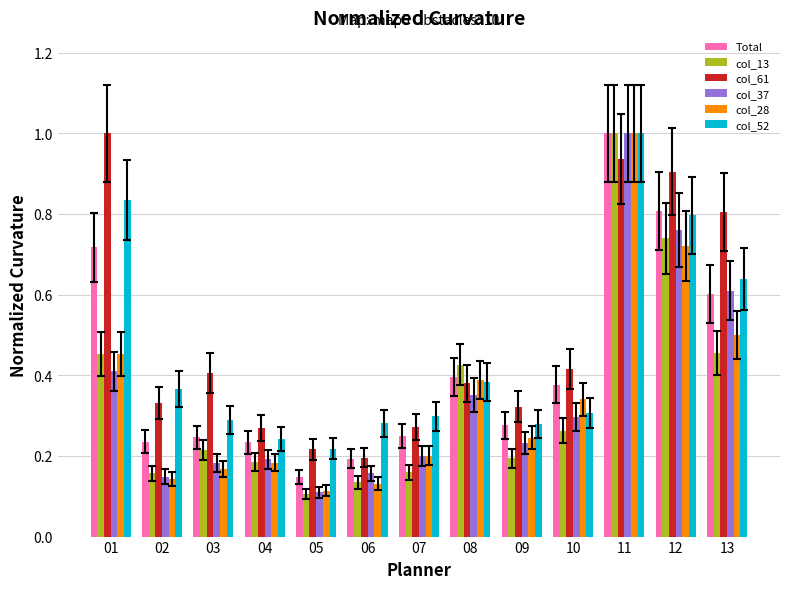

Between 03 and 06, which series saw the biggest shift?

col_61